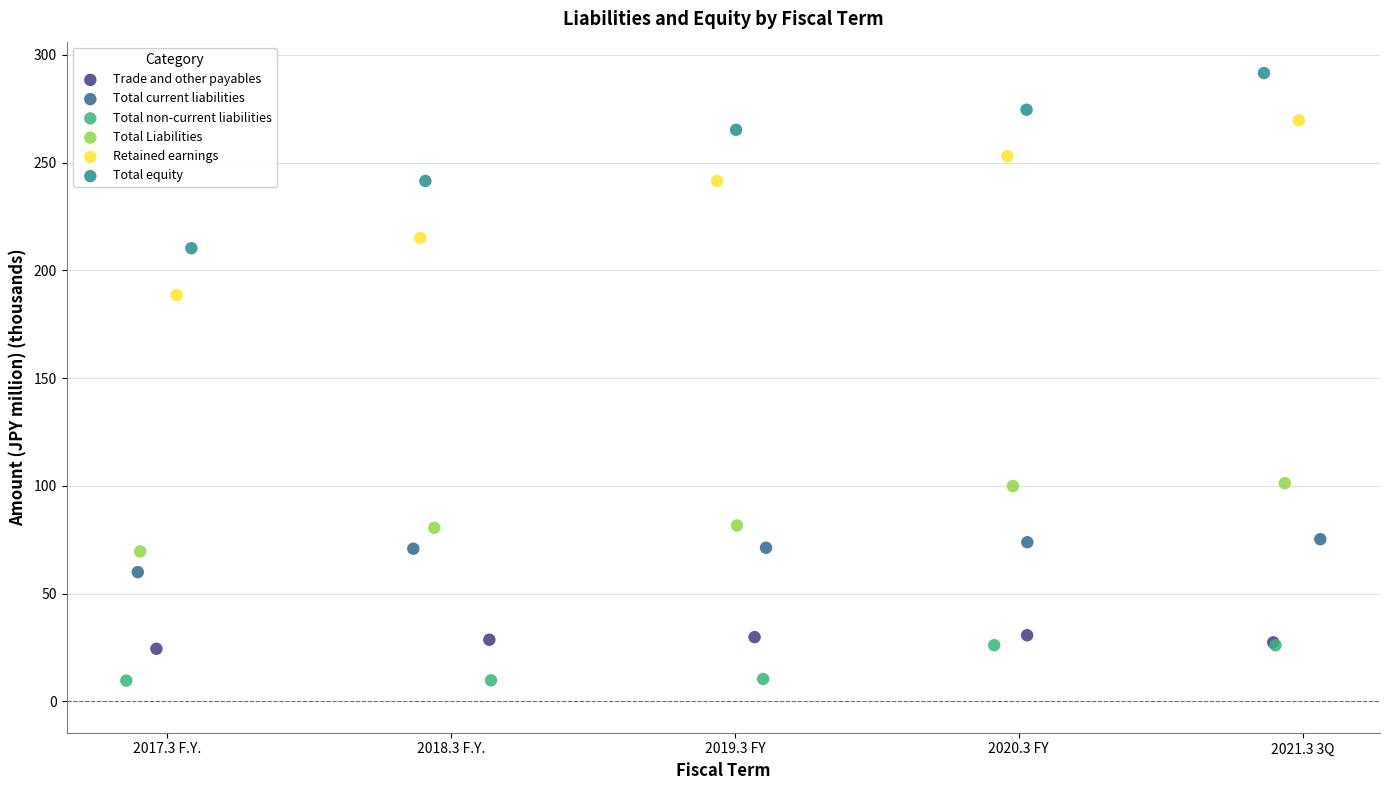

Which series contains the highest Y value?

Total equity